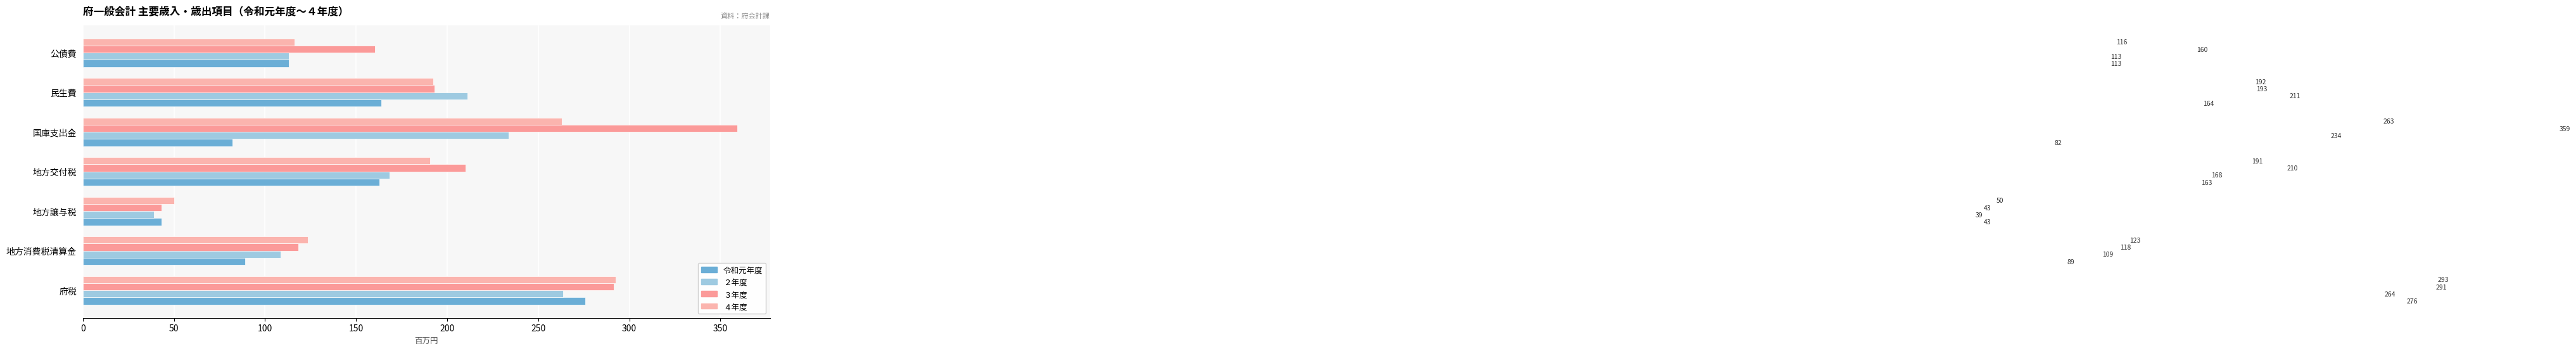

How many values in the ３年度 series are below 193?

3